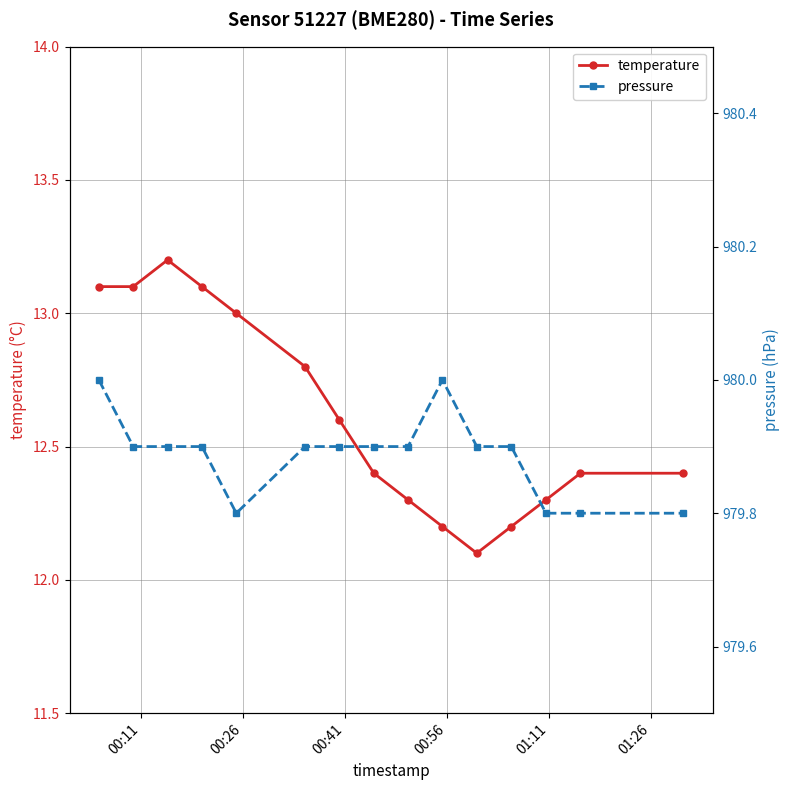

Reading left to right, list all the values displayed in this chart.

temperature: 13.1	13.1	13.2	13.1	13.0	12.8	12.6	12.4	12.3	12.2	12.1	12.2	12.3	12.4	12.4
pressure: 980.0	979.9	979.9	979.9	979.8	979.9	979.9	979.9	979.9	980.0	979.9	979.9	979.8	979.8	979.8